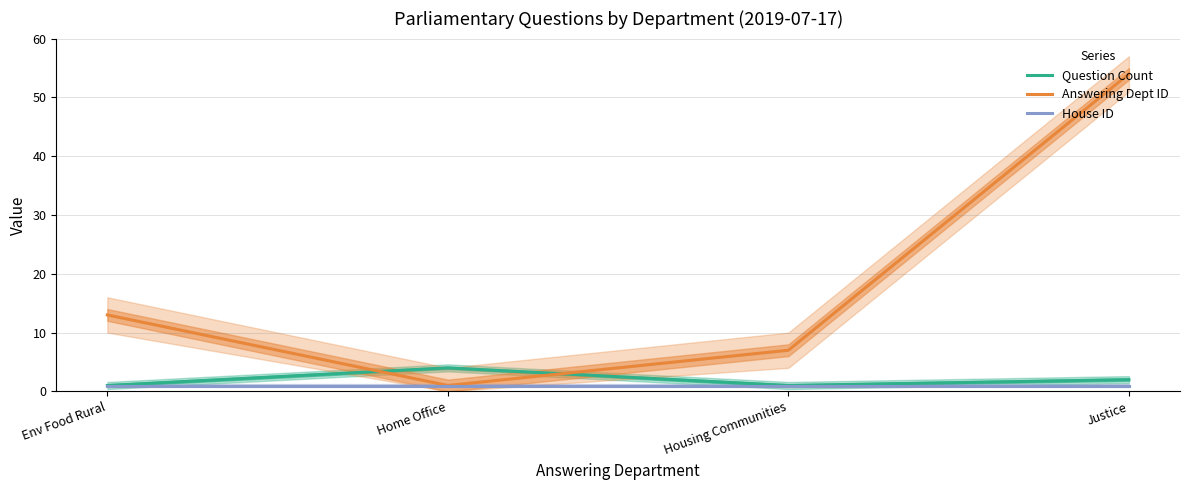

The value of Answering Dept ID at Justice is 54. True or false?

True